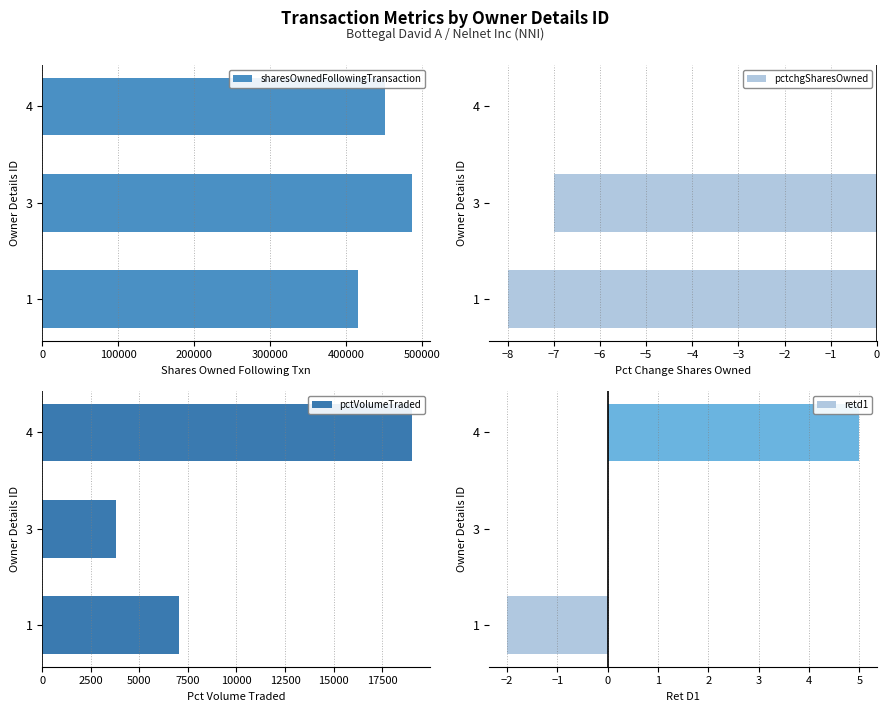

True or false: pctchgSharesOwned has a value of -8 at 0.

True